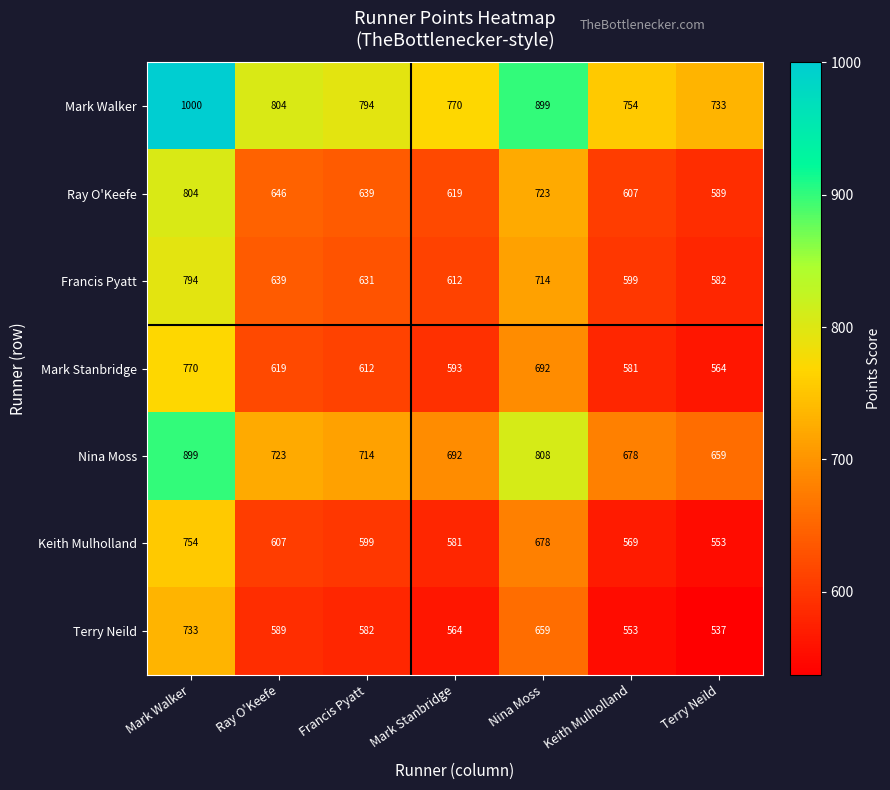

What is the difference between the maximum and minimum values in the Nina Moss series?

240